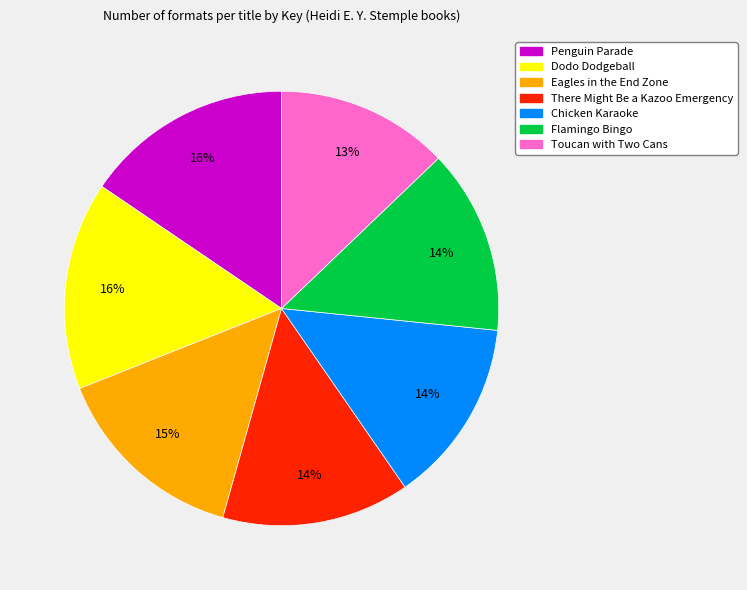

Does any single category account for the majority?

No